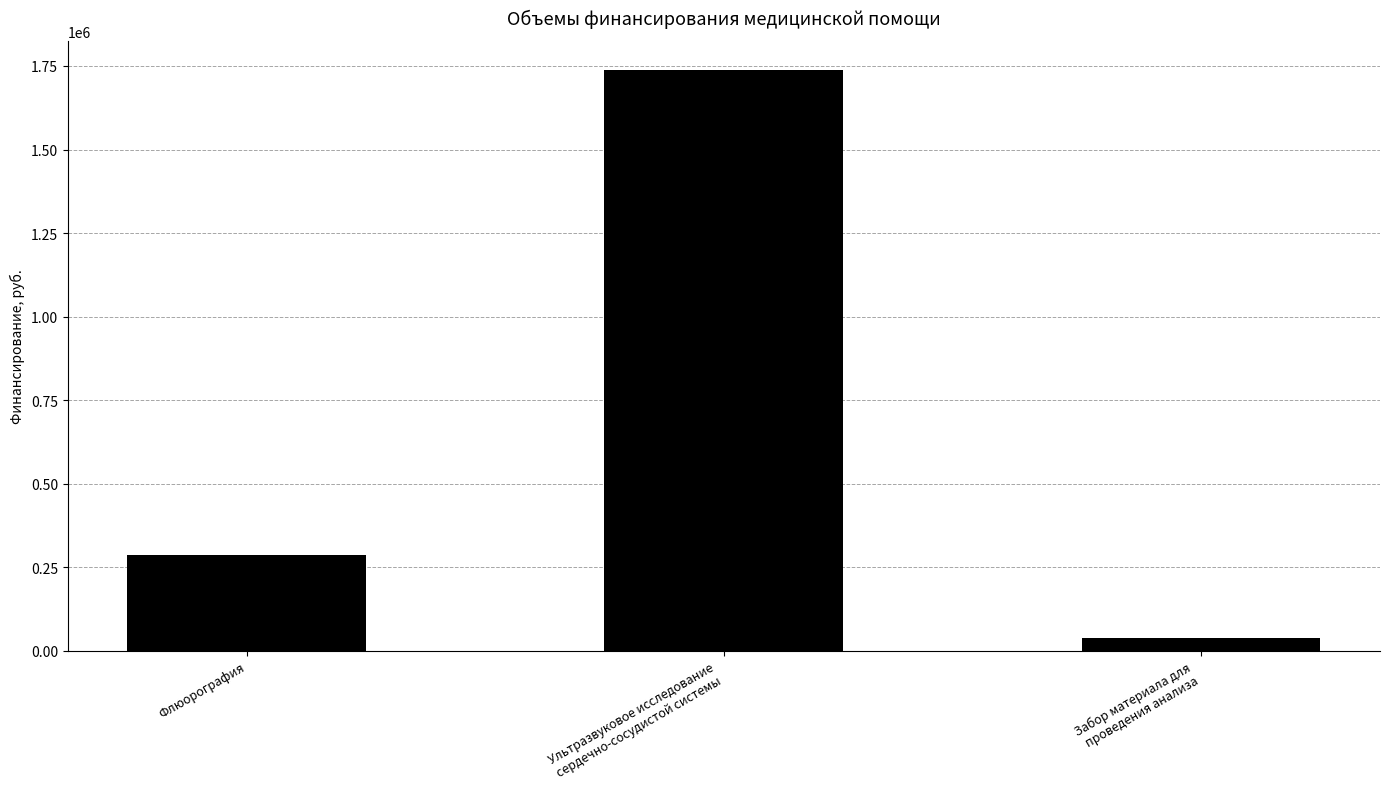

Which category has the highest value across all series?

Ультразвуковое исследование
сердечно-сосудистой системы